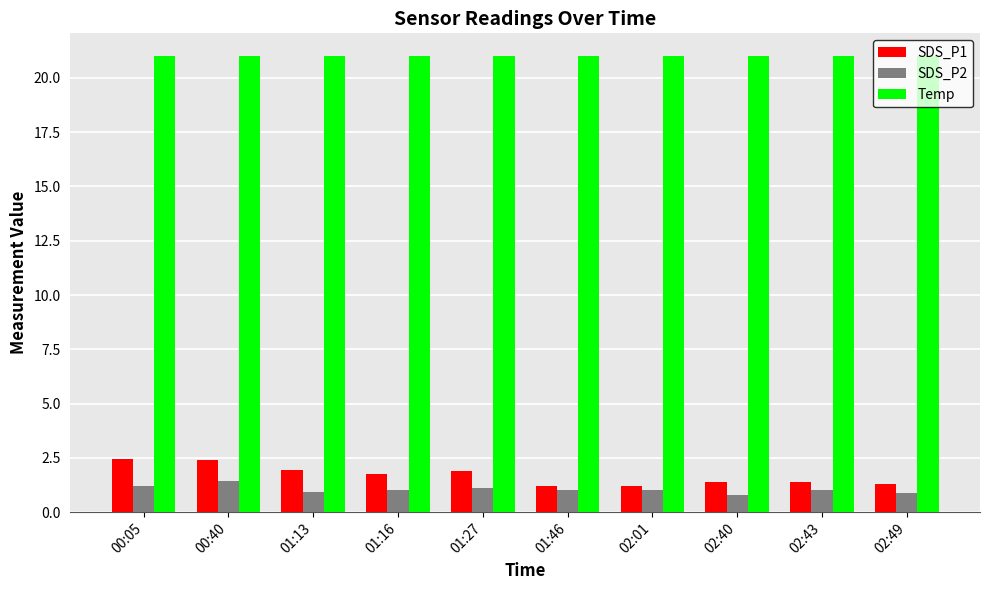

Rank the series by their maximum value, from highest to lowest.

Temp, SDS_P1, SDS_P2